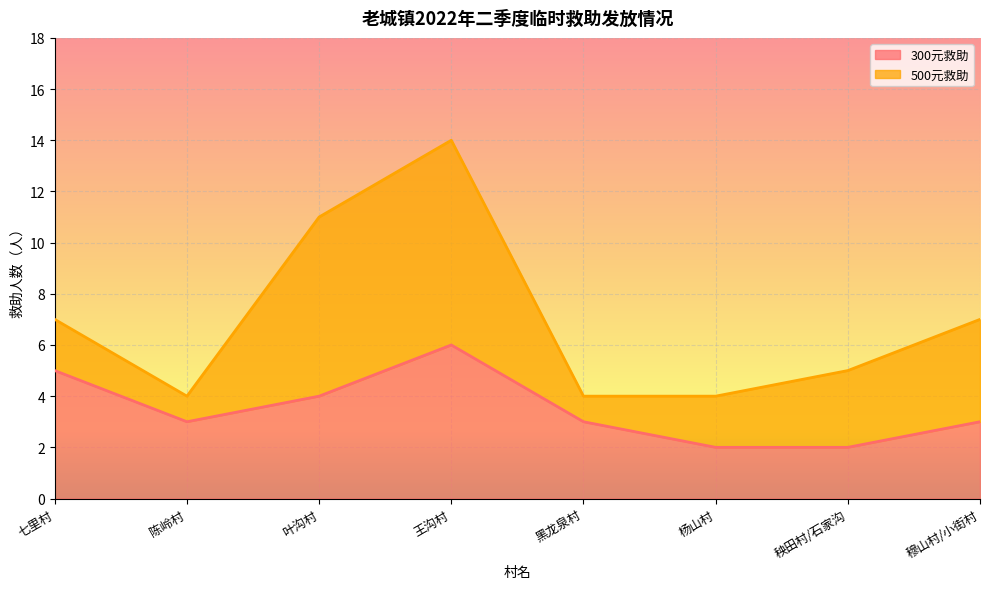

Reading left to right, extract all data points from this chart.

七里村=5	陈岭村=3	叶沟村=4	王沟村=6	黑龙泉村=3	杨山村=2	秧田村/石家沟=2	穆山村/小街村=3